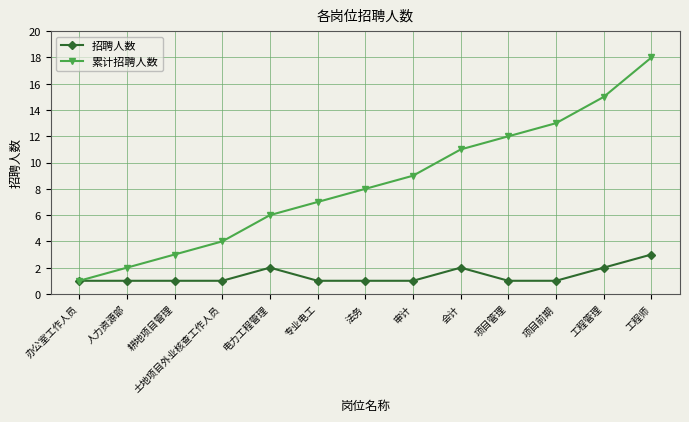

Rank the categories by 累计招聘人数 value from lowest to highest.

办公室工作人员, 人力资源部, 耕地项目管理, 土地项目外业核查工作人员, 电力工程管理, 专业电工, 法务, 审计, 会计, 项目管理, 项目前期, 工程管理, 工程师